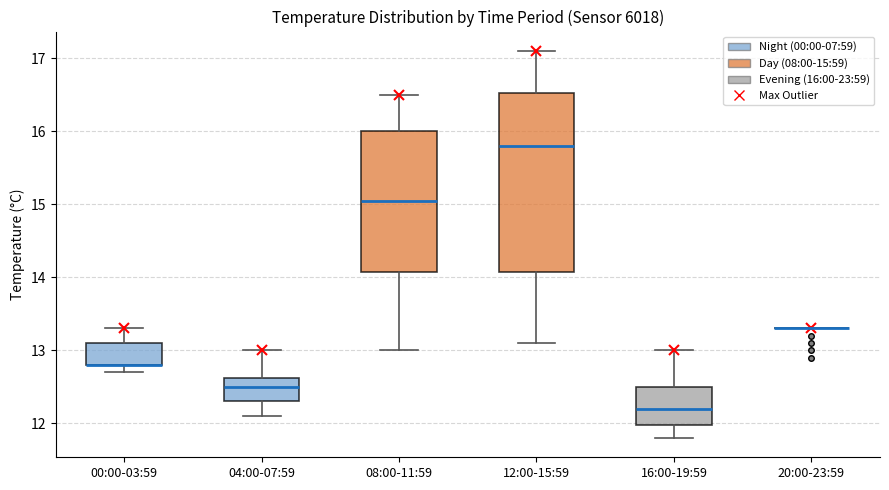

Where does the median line of the box for 12:00-15:59 sit on the y-axis? The values are not printed on the chart, so give them approximately, as read against the axis.

15.8